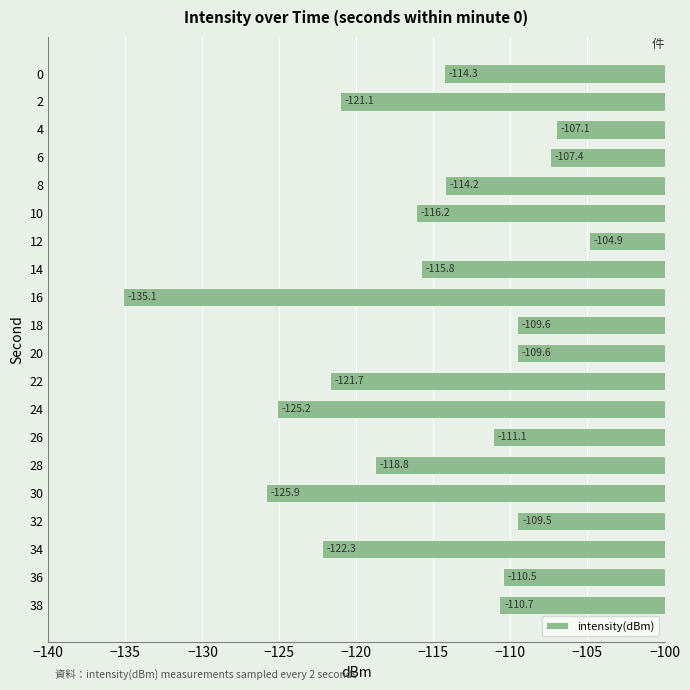

What is the minimum value shown in the chart?

-135.1